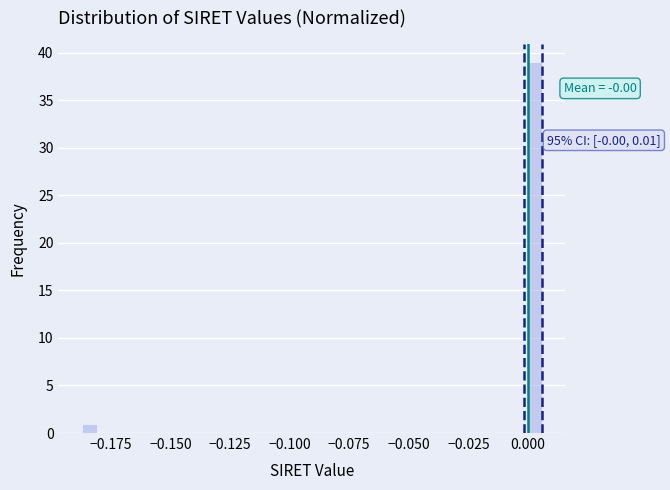

Read against the x-axis, roughly where is the centre of the tallest bar?

0.005